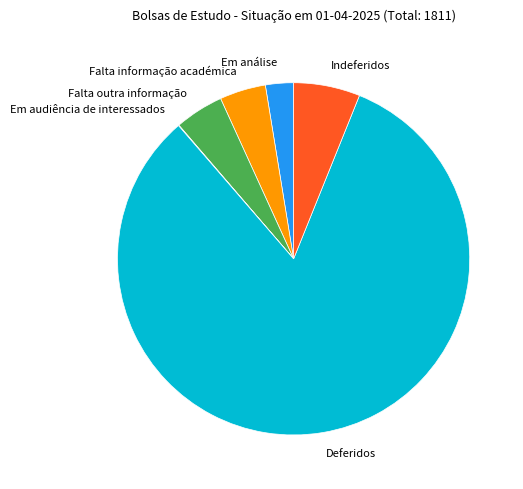

Which has a higher value, Em análise or Deferidos?

Deferidos